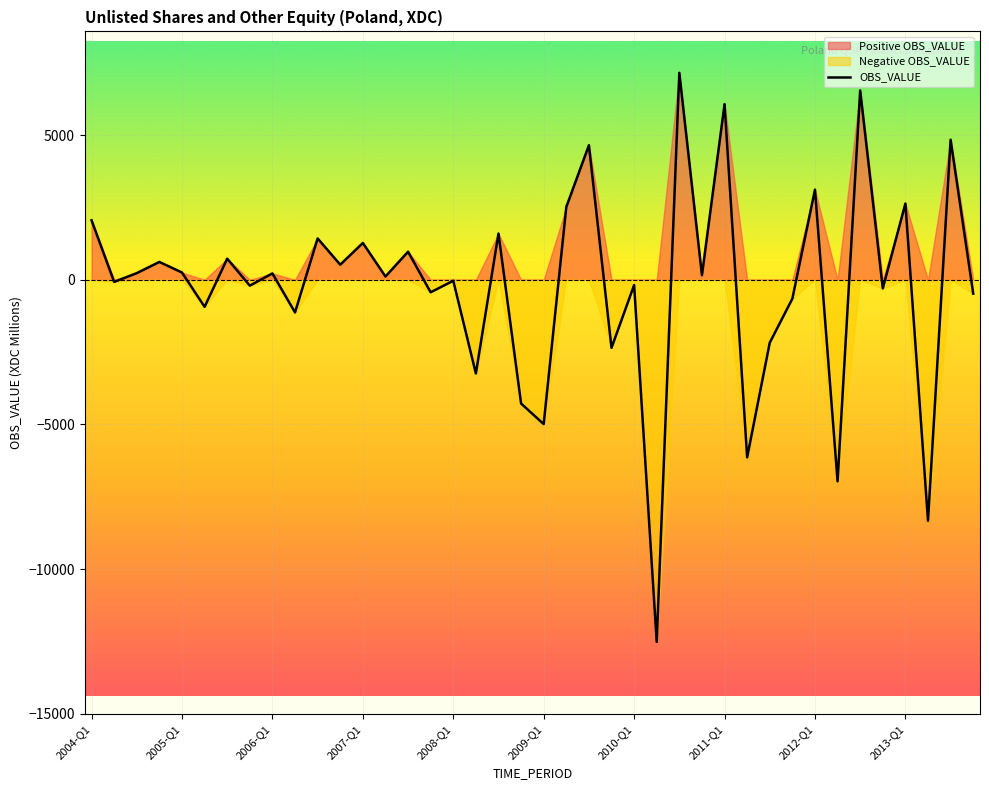

What is the value of the 40th point from the left?

-478.5